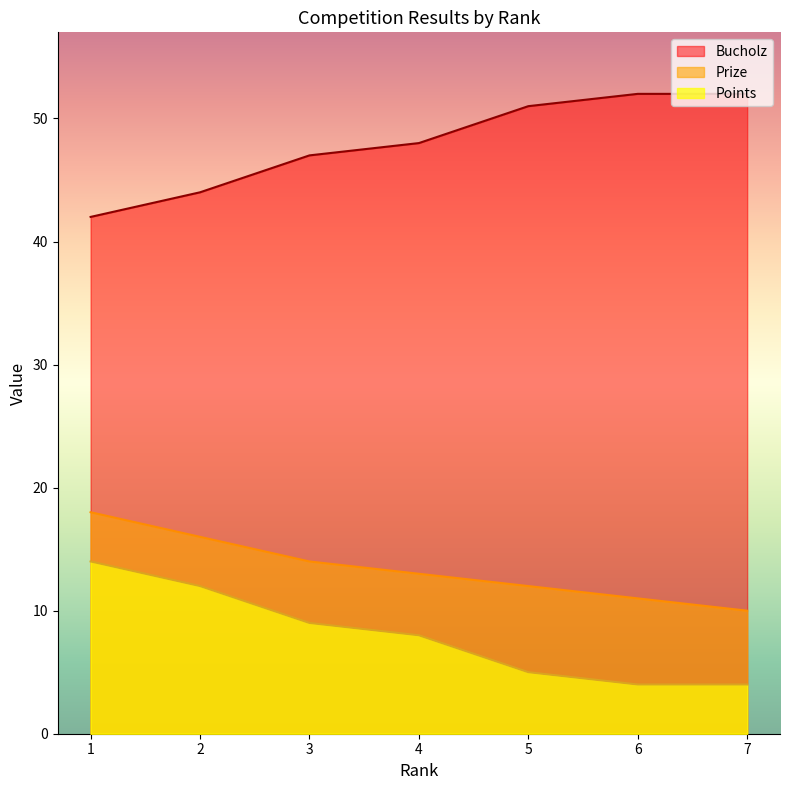

What is the greatest value displayed?

52